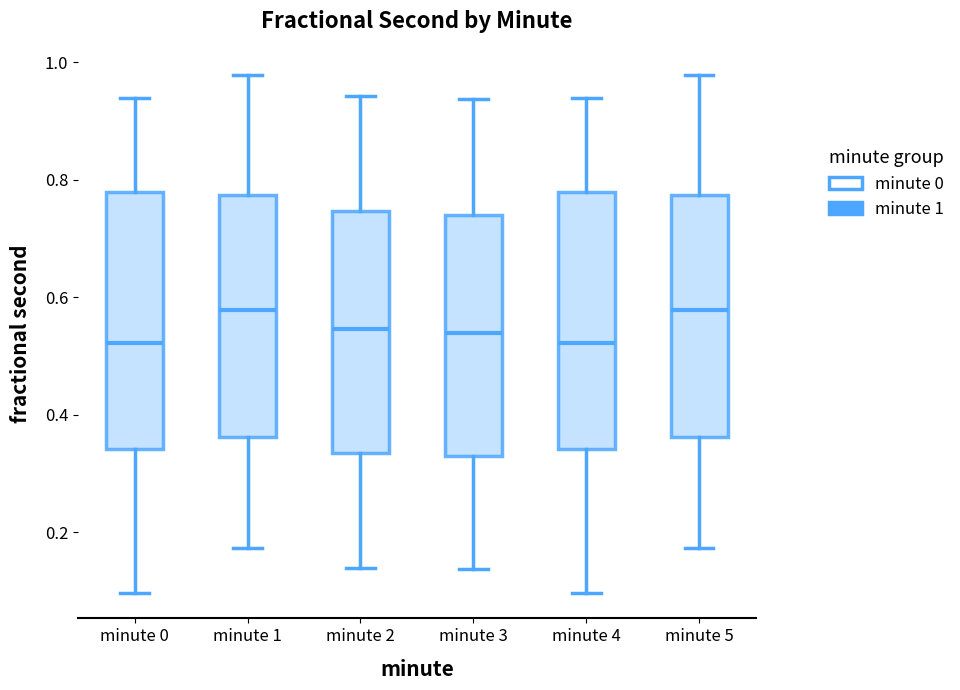

Where does the upper whisker of the box for minute 3 end on the y-axis? The values are not printed on the chart, so give them approximately, as read against the axis.

0.94